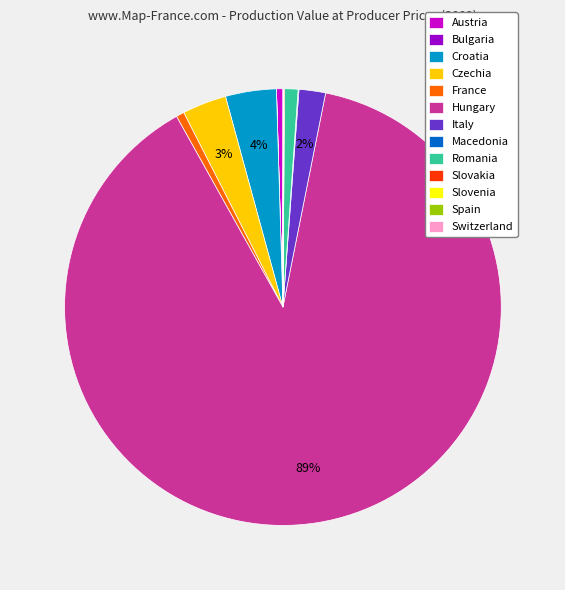

Which category has the biggest portion of the pie?

Hungary